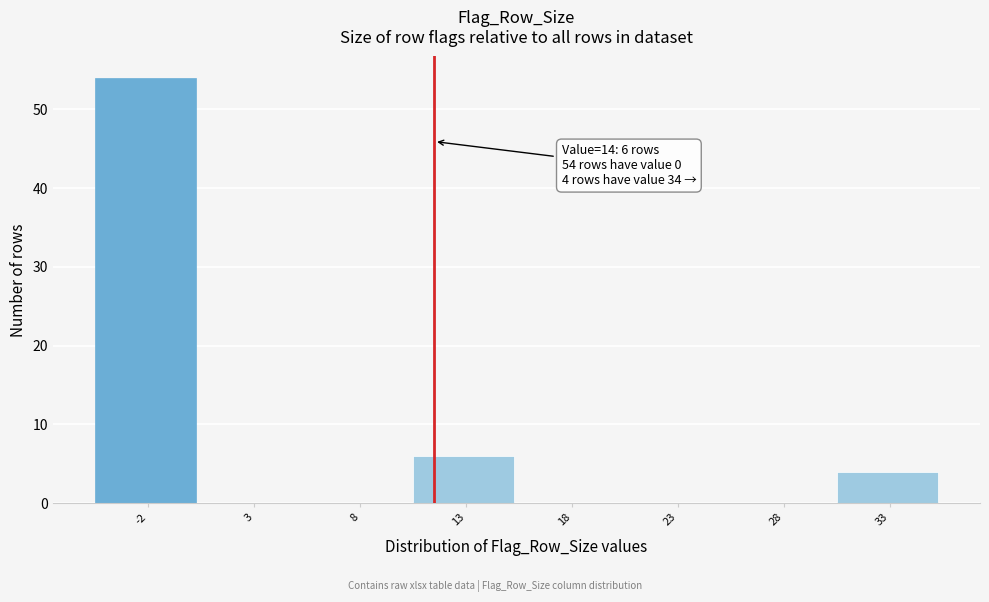

Reading right to left, list all the values displayed in this chart.

33=4	28=0	23=0	18=0	13=6	8=0	3=0	-2=54